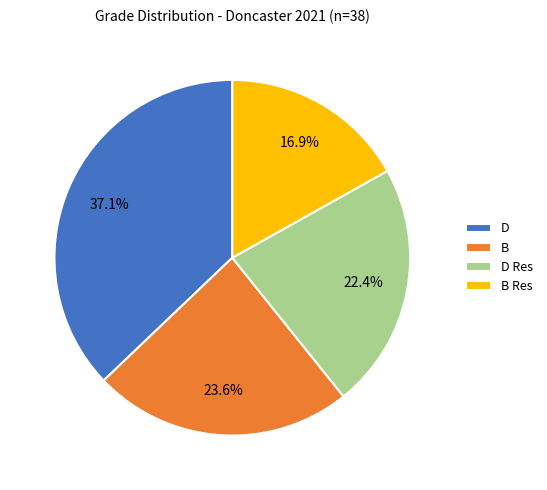

Is the sum of B Res and B greater than half?

No